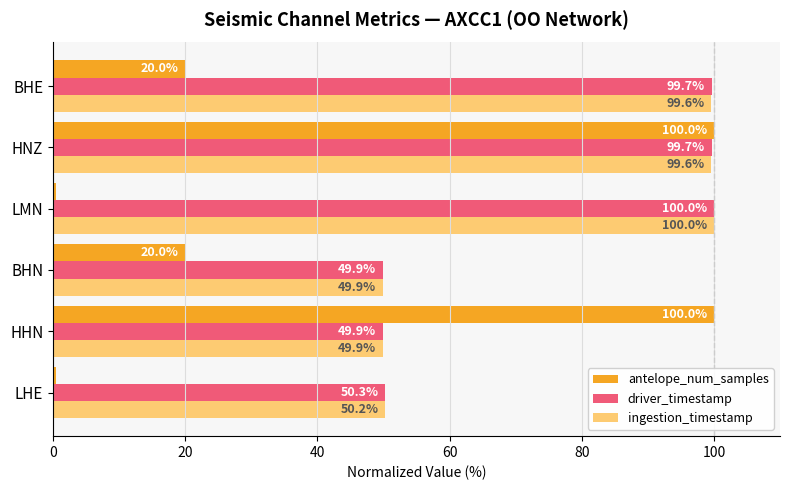

What is the minimum value shown in the chart?

0.5